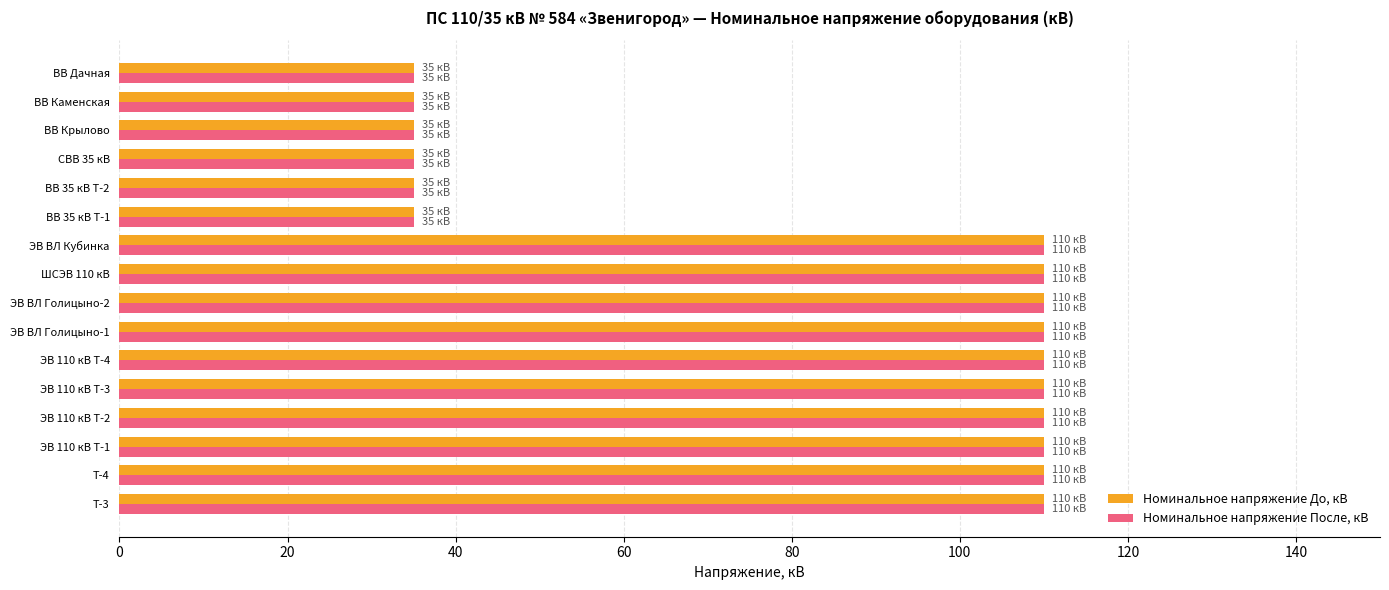

Is the value of Номинальное напряжение После, кВ at ВВ Крылово greater than the value of Номинальное напряжение До, кВ at ЭВ 110 кВ Т-3?

No